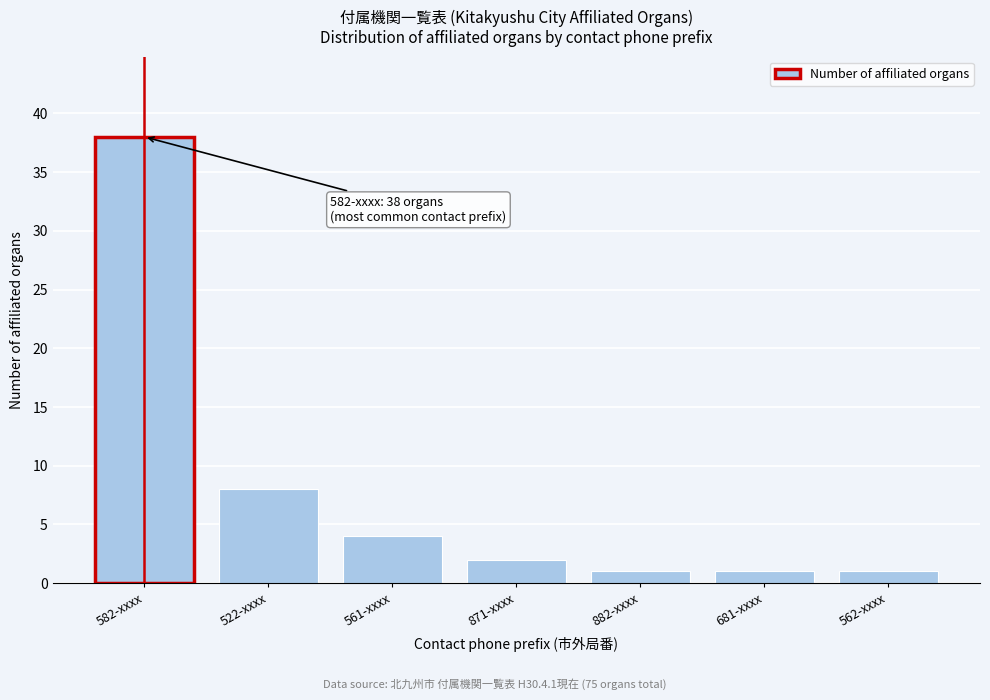

Reading left to right, what are all the values shown in this chart?

582-xxxx=38	522-xxxx=8	561-xxxx=4	871-xxxx=2	882-xxxx=1	681-xxxx=1	562-xxxx=1